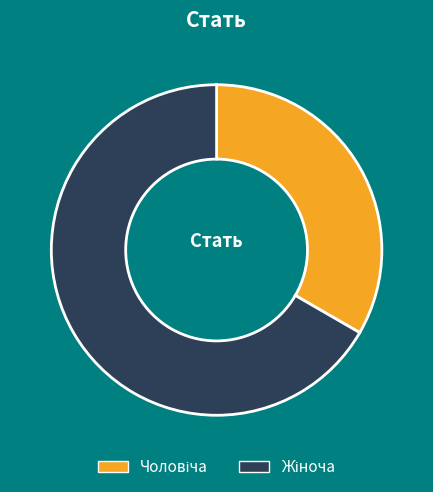

Is there a majority slice in this chart?

Yes